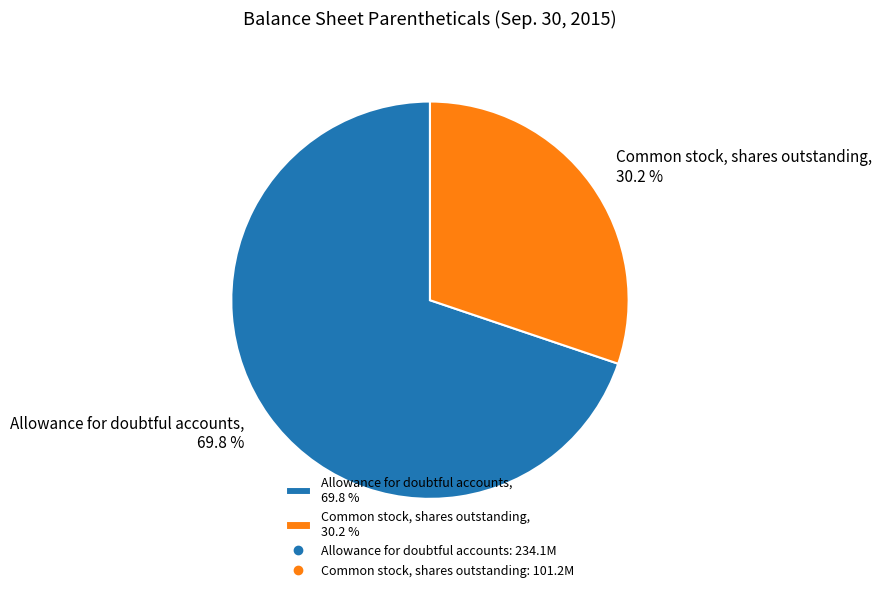

To the nearest percent, what is the difference between the largest and smallest slice percentages?

40%